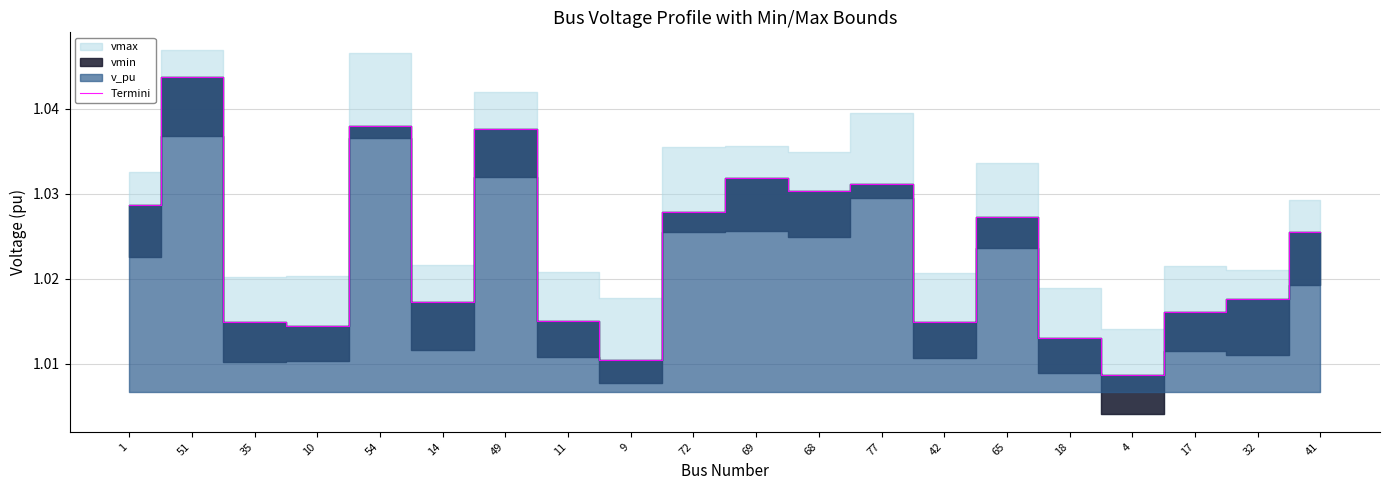

What is the approximate value at 17?

1.0